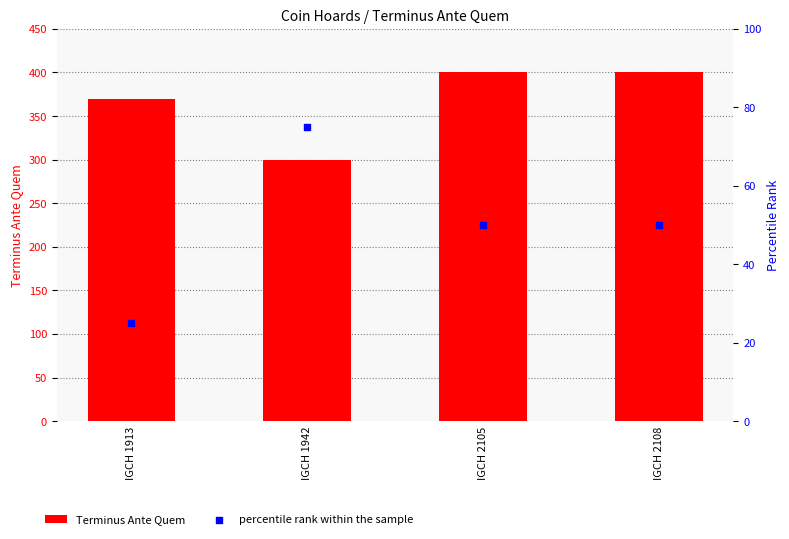

Which series contains the lowest Y value?

percentile rank within the sample